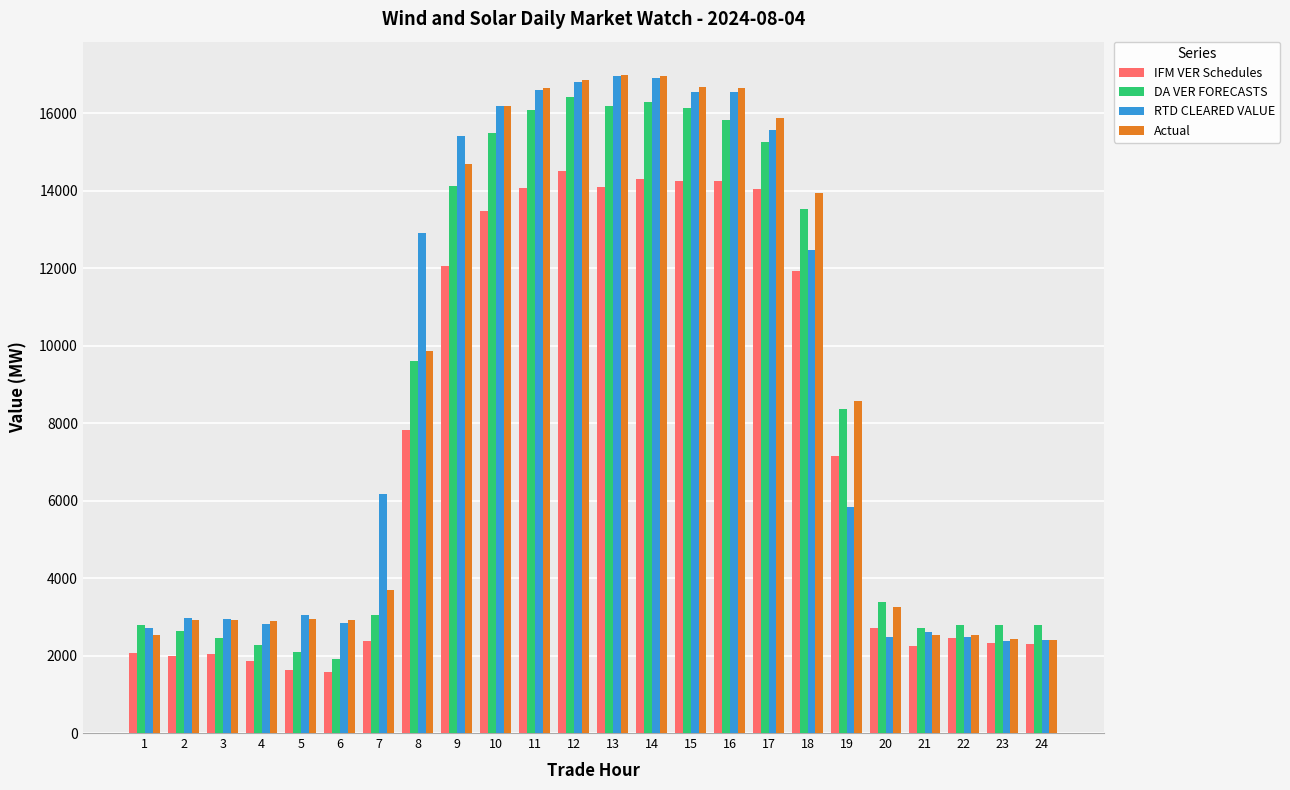

How many bars are there in each group?

4